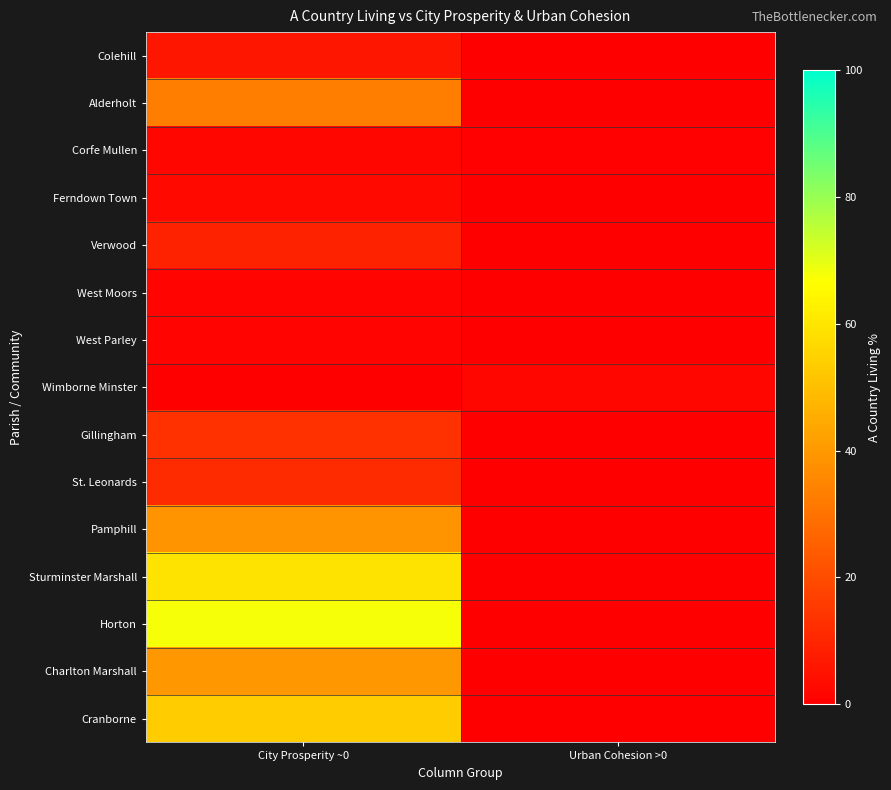

Reading left to right, what are all the values shown in this chart?

Colehill: City Prosperity ~0=6.0	Urban Cohesion >0=0.0
Alderholt: City Prosperity ~0=32.8	Urban Cohesion >0=0.0
Corfe Mullen: City Prosperity ~0=1.9	Urban Cohesion >0=0.6
Ferndown Town: City Prosperity ~0=2.5	Urban Cohesion >0=0.0
Verwood: City Prosperity ~0=9.0	Urban Cohesion >0=0.0
West Moors: City Prosperity ~0=1.3	Urban Cohesion >0=0.0
West Parley: City Prosperity ~0=1.5	Urban Cohesion >0=0.0
Wimborne Minster: City Prosperity ~0=0.0	Urban Cohesion >0=2.0
Gillingham: City Prosperity ~0=13.2	Urban Cohesion >0=0.0
St. Leonards: City Prosperity ~0=11.6	Urban Cohesion >0=0.0
Pamphill: City Prosperity ~0=38.6	Urban Cohesion >0=0.0
Sturminster Marshall: City Prosperity ~0=59.6	Urban Cohesion >0=0.0
Horton: City Prosperity ~0=67.7	Urban Cohesion >0=0.0
Charlton Marshall: City Prosperity ~0=39.5	Urban Cohesion >0=0.0
Cranborne: City Prosperity ~0=53.1	Urban Cohesion >0=0.0